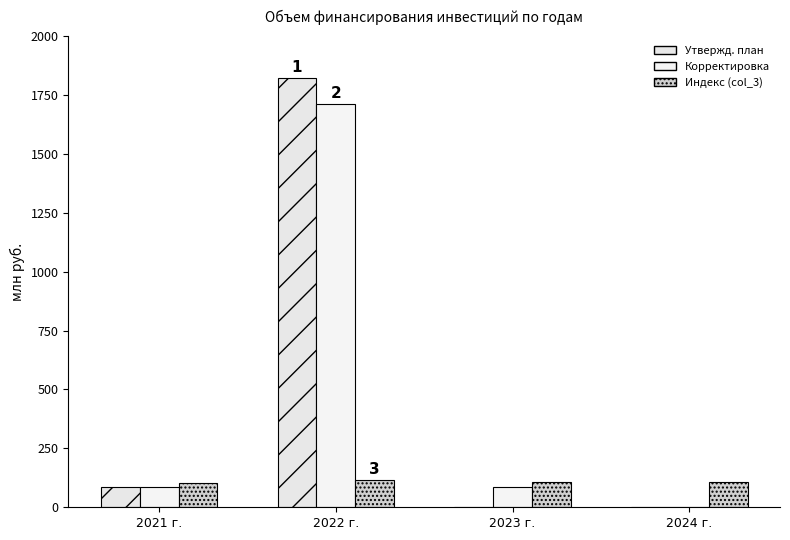

Reading right to left, what are all the values shown in this chart?

Утвержденный план: 0.0	0.0	1820.6	85.8
Предложение по корректировке: 0.0	85.7	1711.4	85.8
col_3: 105.3	105.9	113.9	104.9